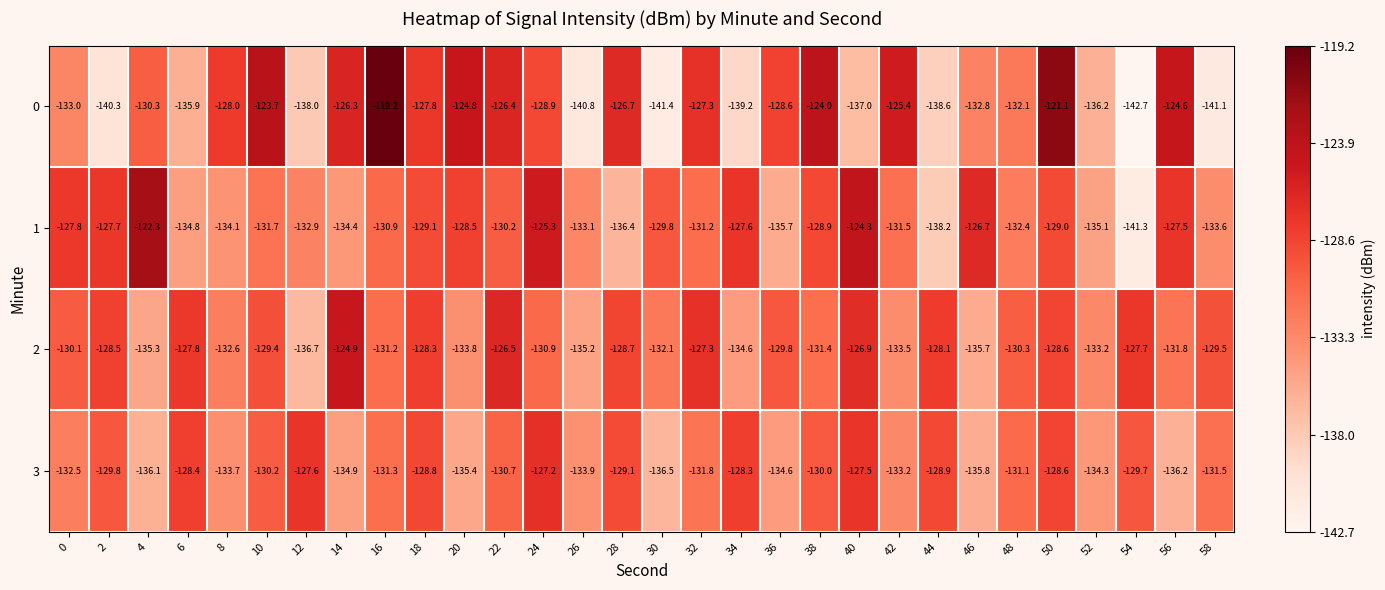

How many data points does each series have?

30